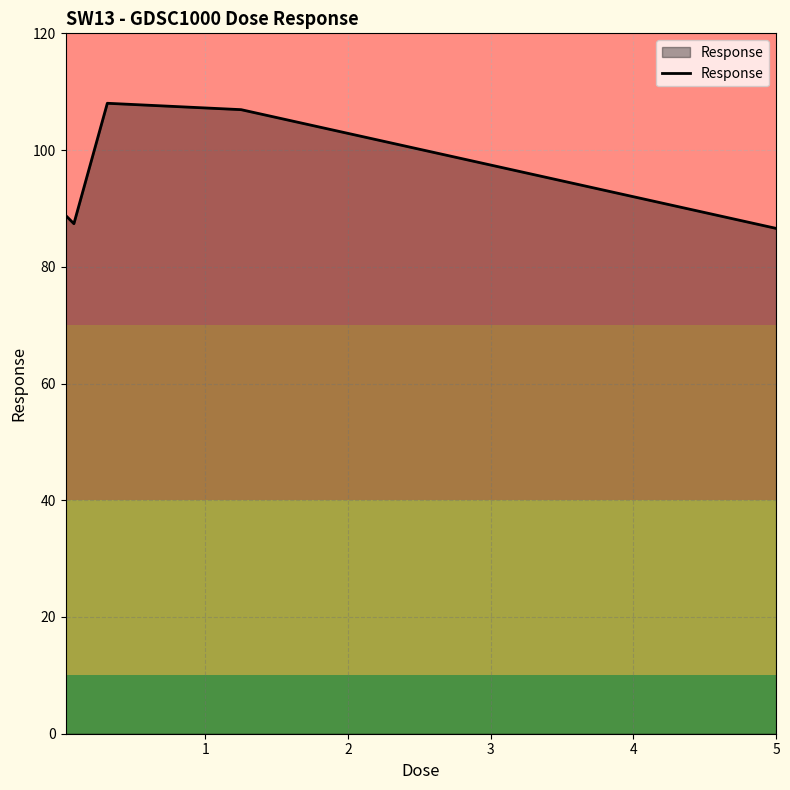

What is the minimum value shown in the chart?

86.6